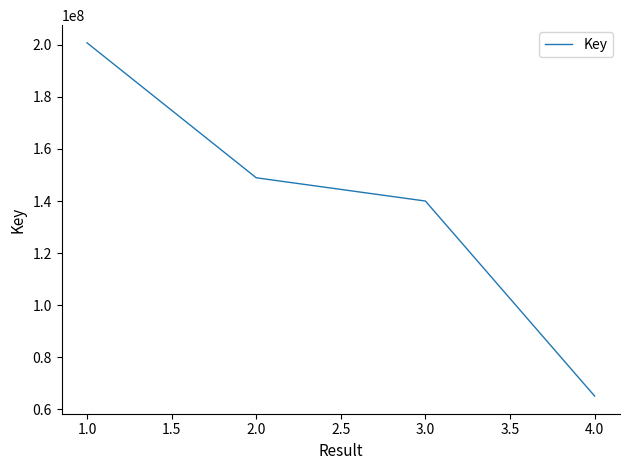

What is the difference between the maximum and minimum values?

135692705